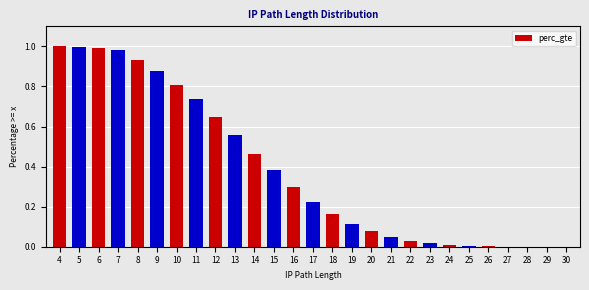

List the labels in order of value, largest first.

4, 5, 6, 7, 8, 9, 10, 11, 12, 13, 14, 15, 16, 17, 18, 19, 20, 21, 22, 23, 24, 25, 26, 27, 28, 29, 30